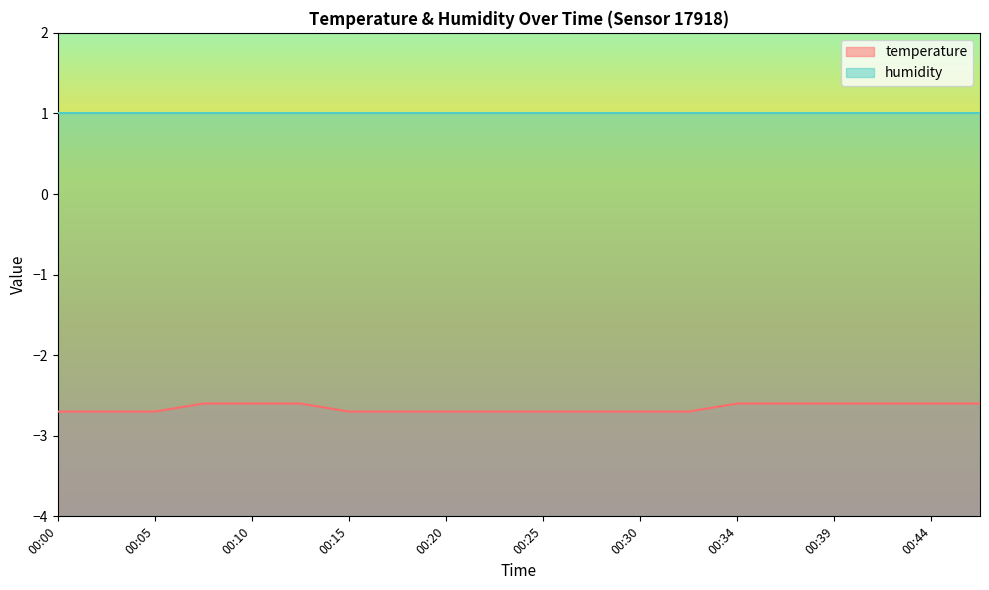

What is the greatest value displayed?

1.0